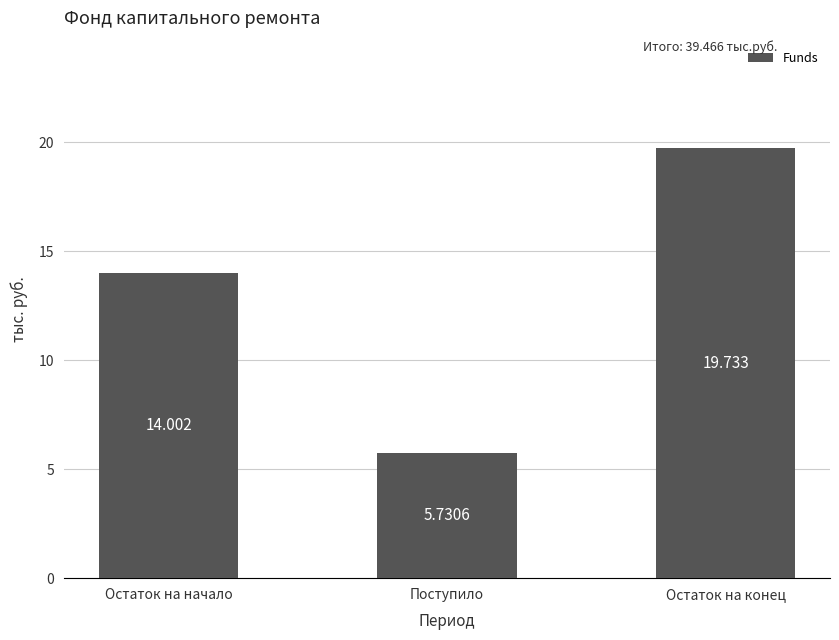

What is the change in value from Остаток на начало to Остаток на конец?

+5.7